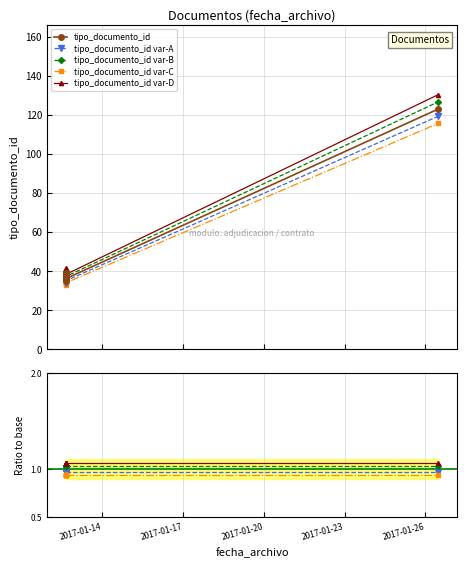

How many values are below 37?

3